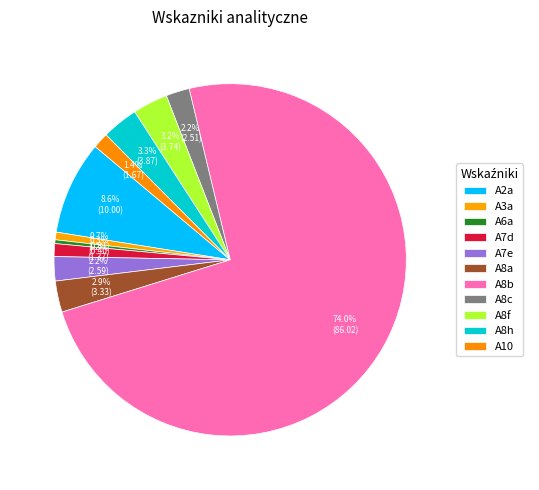

Which slice is the largest?

A8b